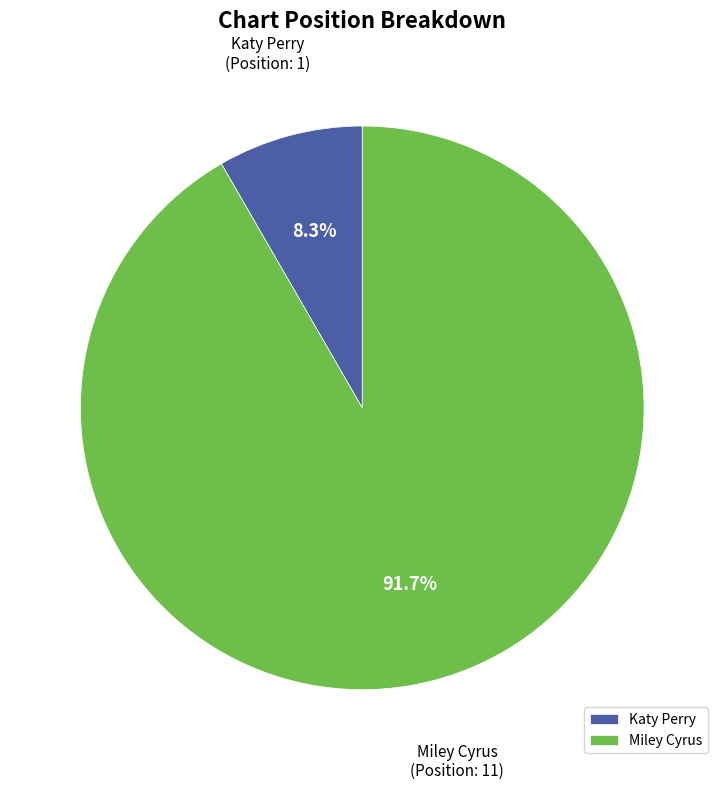

Do Miley Cyrus and Katy Perry together represent more than half of the pie?

Yes